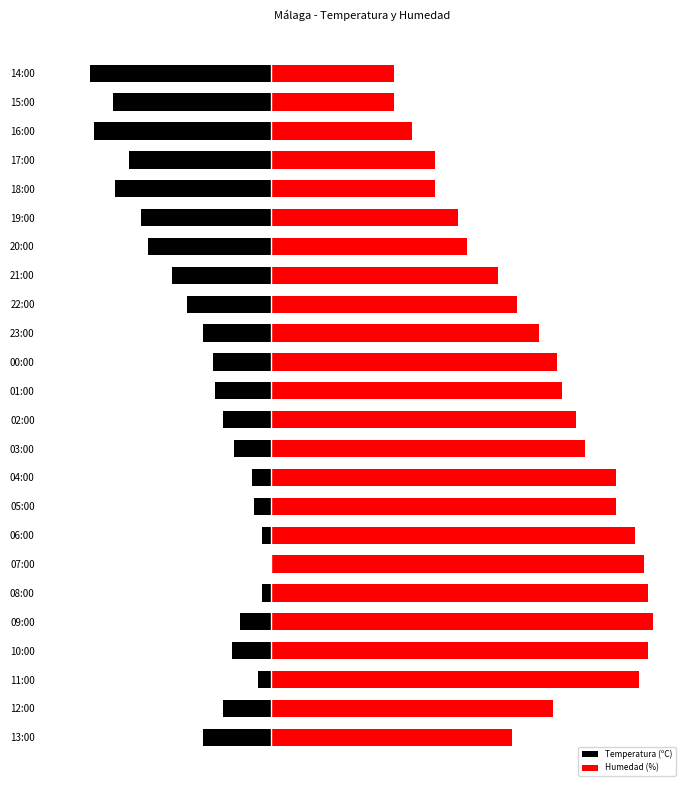

Which has a higher value, 15:00 or 03:00?

03:00